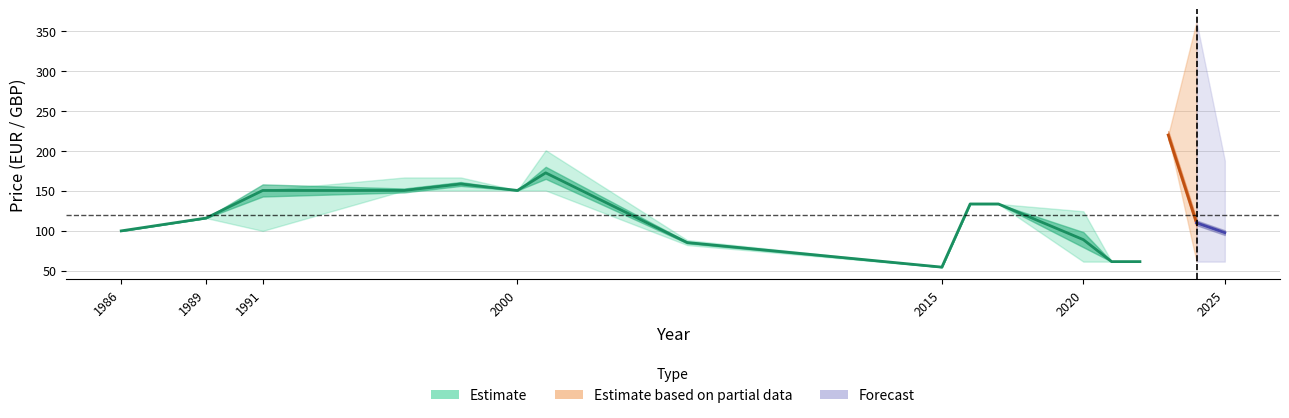

Between 2025 and 2020, which is larger?

2025